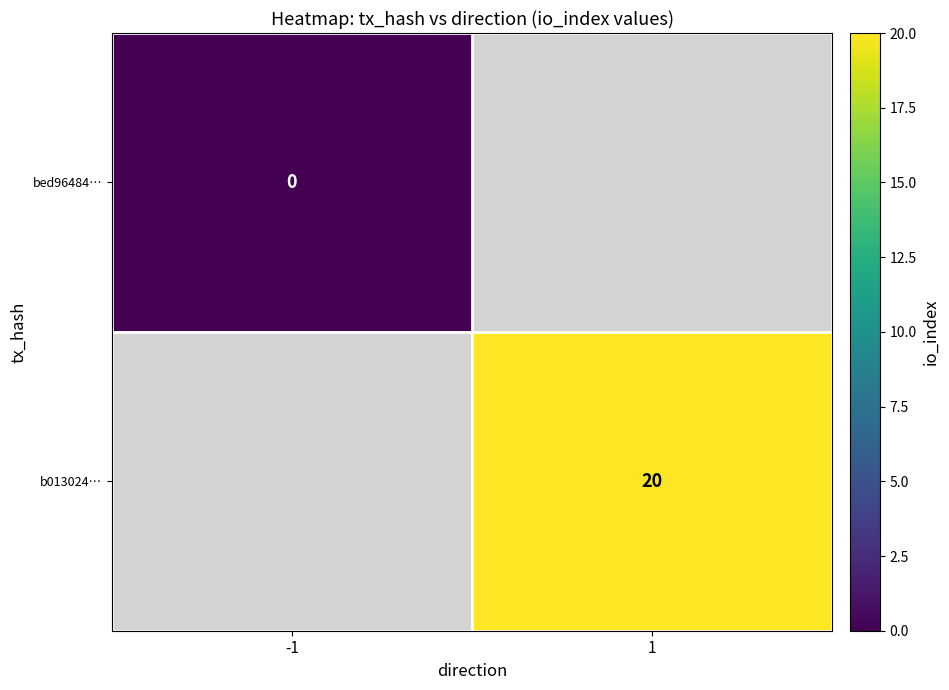

At how many categories does at least one series exceed 2?

1